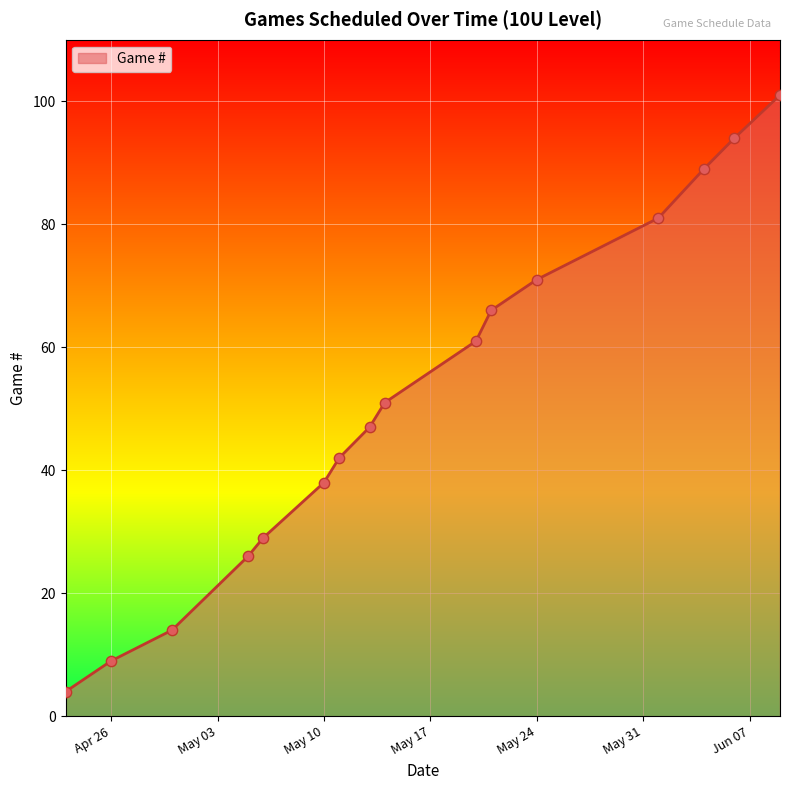

What is the difference between the maximum and minimum values?

97